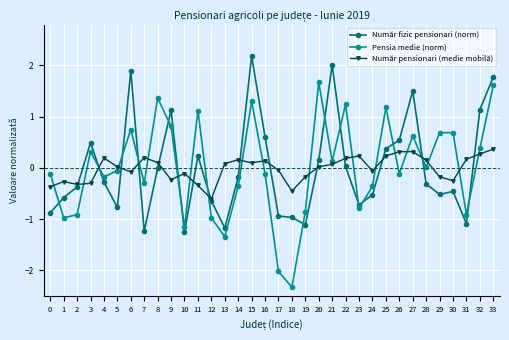

Which series has the widest spread of values?

Pensia medie (norm)